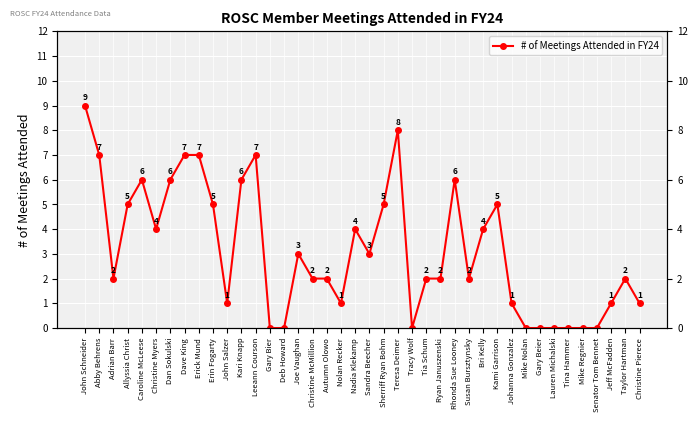

Which category has the highest value across all series?

John Schneider